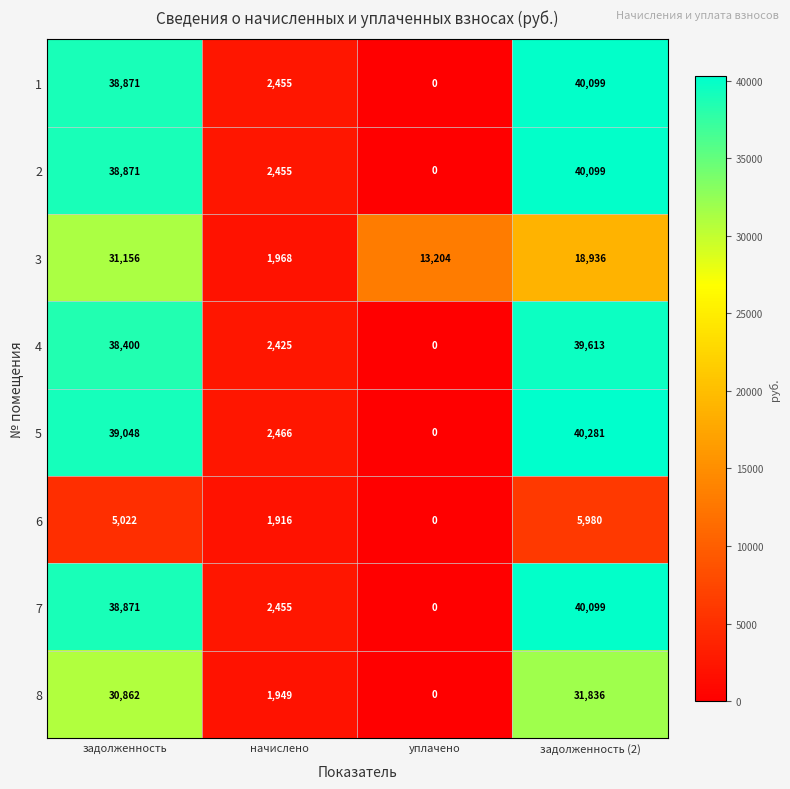

How many data points in 5 are less than 39048?

2